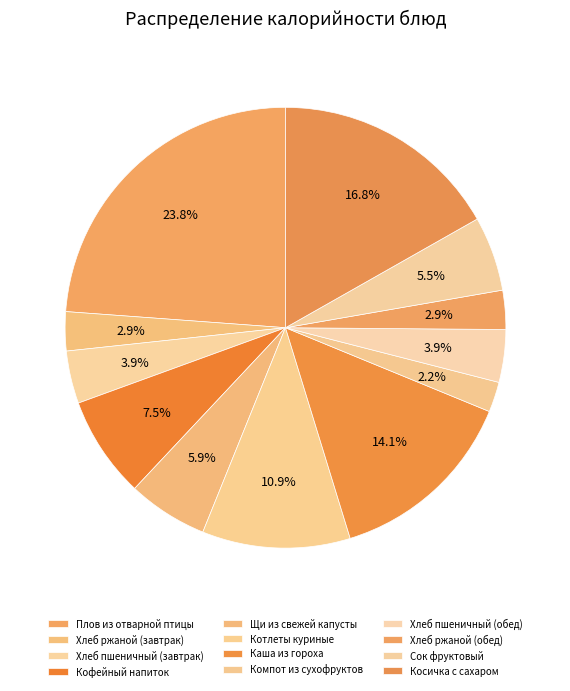

True or false: Кофейный напиток accounts for 7% of the total.

True